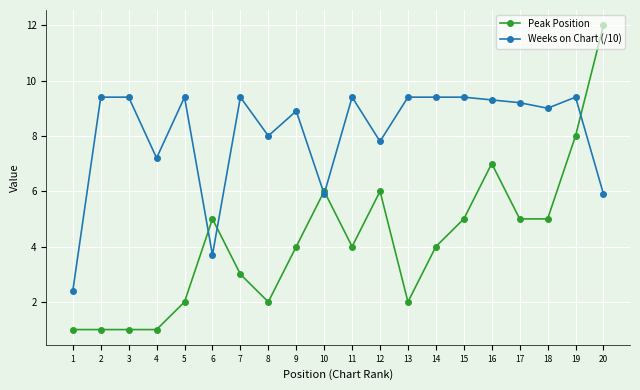

What is the average value of the Weeks on Chart (/10) series?

8.1